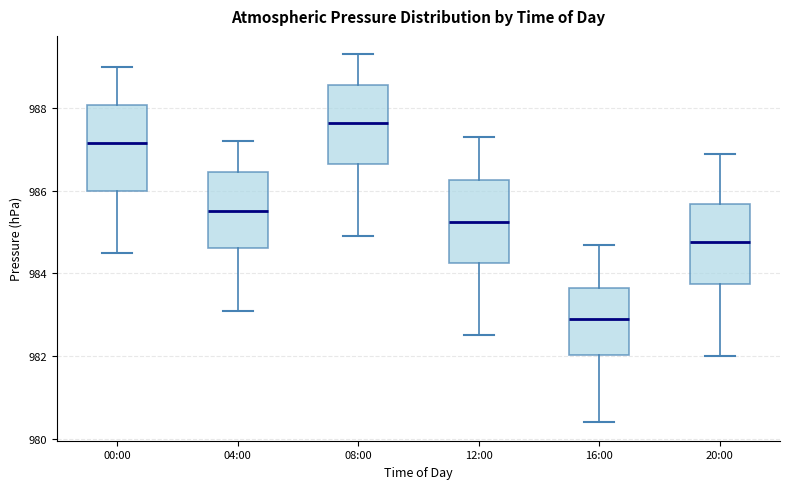

Reading left to right, transcribe this box plot: for each box, give where its median line is, the range the box spans, and where its two whiskers end, as read against the y-axis. The values are not printed on the chart, so give them approximately, as read against the axis.

00:00: median 987.2, box 986.0 to 988.0, whiskers 984.6 to 989.0
04:00: median 985.6, box 984.6 to 986.4, whiskers 983.2 to 987.2
08:00: median 987.6, box 986.6 to 988.6, whiskers 985.0 to 989.4
12:00: median 985.2, box 984.2 to 986.2, whiskers 982.6 to 987.4
16:00: median 983.0, box 982.0 to 983.6, whiskers 980.4 to 984.8
20:00: median 984.8, box 983.8 to 985.6, whiskers 982.0 to 987.0